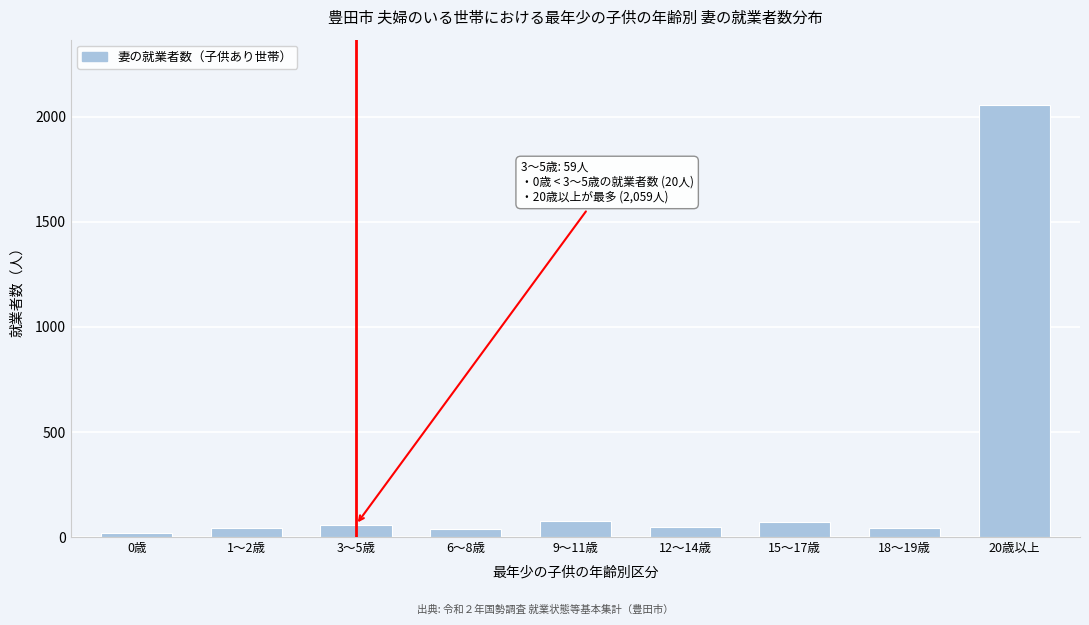

What is the difference between the maximum and minimum values?

2039